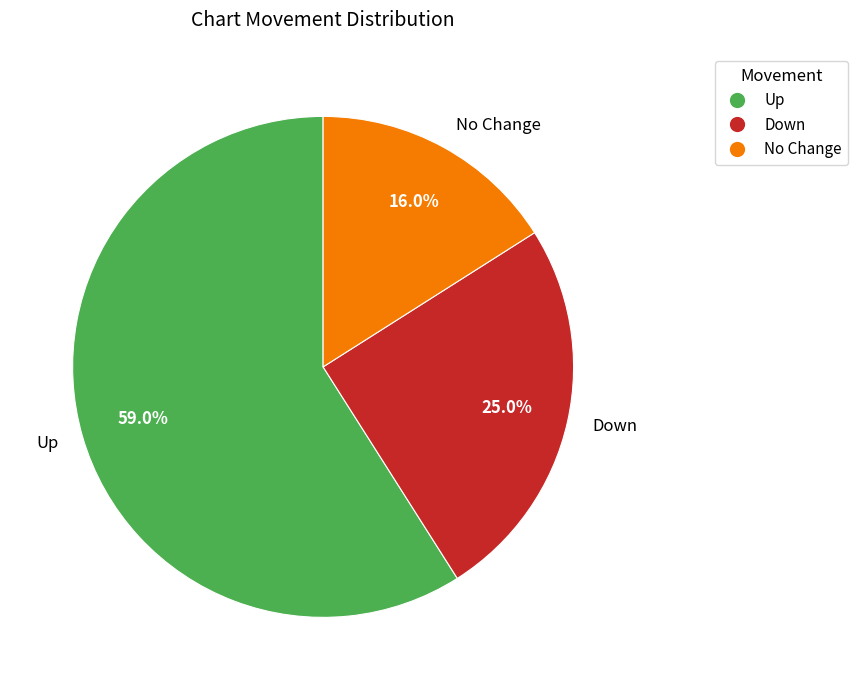

What is the largest slice in the pie chart?

Up